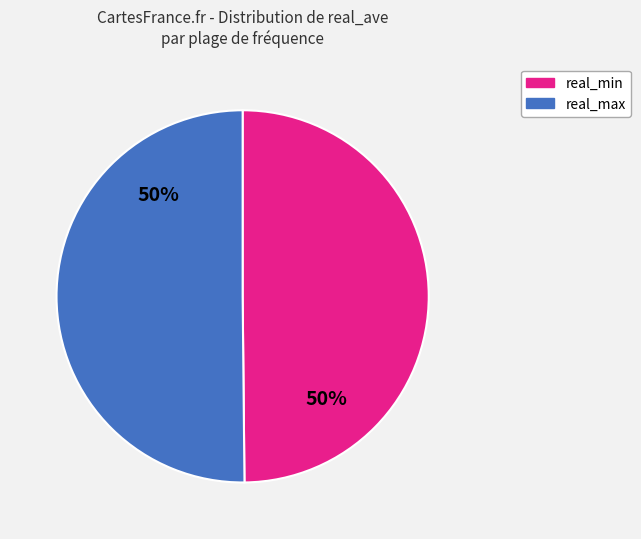

To the nearest percent, what is the average slice percentage?

50%